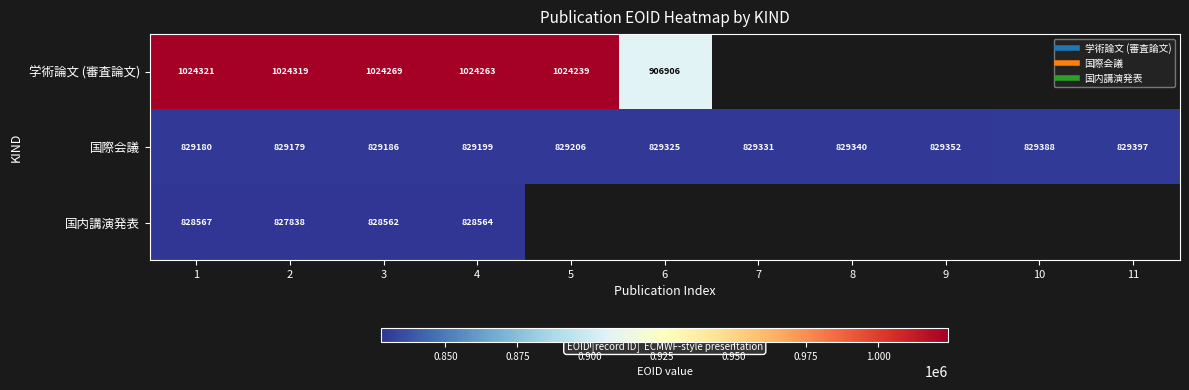

Which series has the largest total across all categories?

国際会議